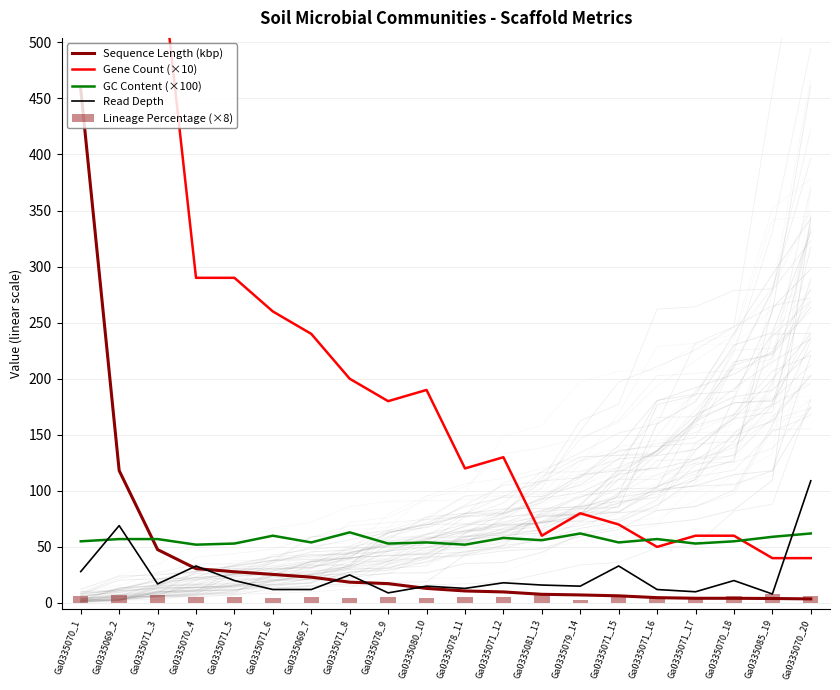

What are all the series names shown in the legend?

Sequence Length (kbp), Gene Count (×10), GC Content (×100), Read Depth, Lineage Percentage (×8)